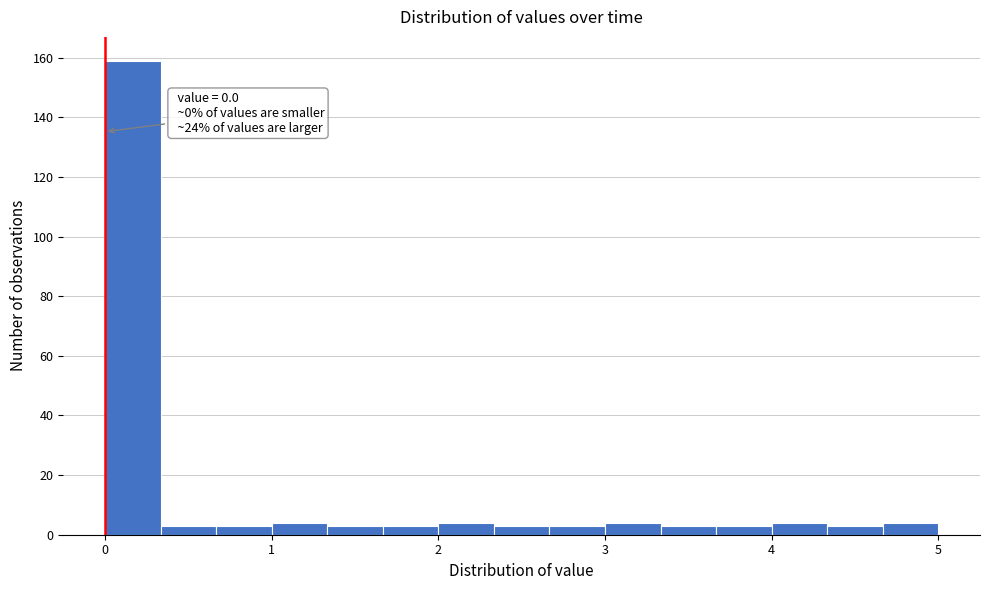

Read against the x-axis, roughly where is the centre of the tallest bar?

0.2